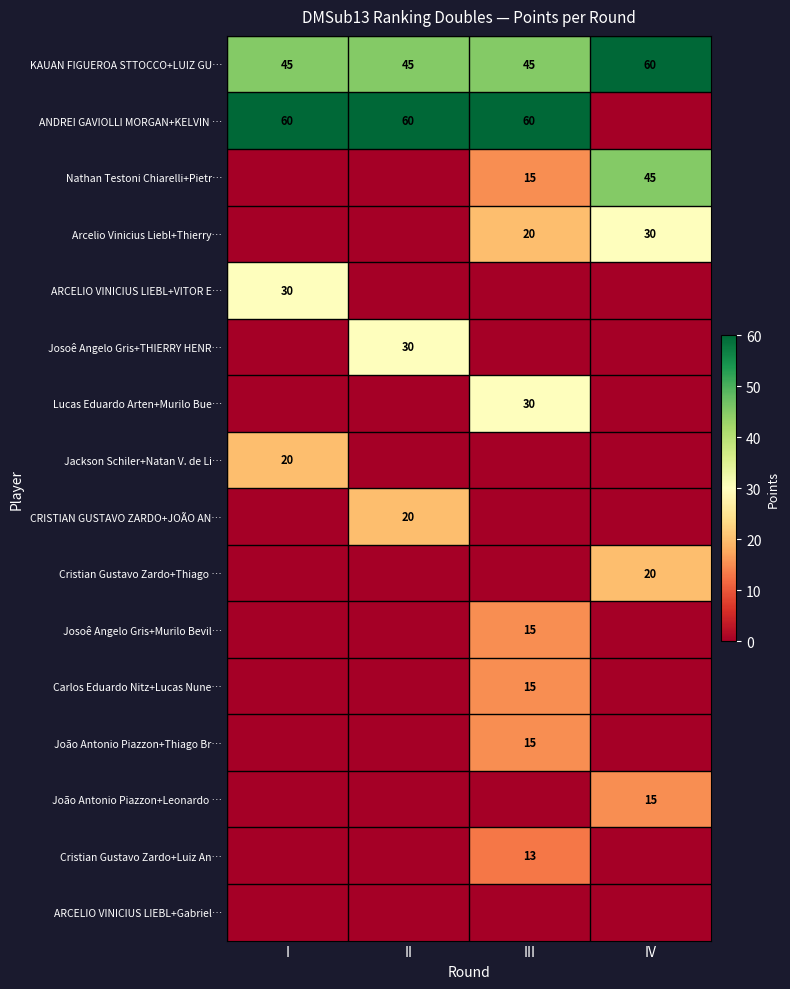

The CRISTIAN GUSTAVO ZARDO+JOÃO AN… series shows 12 at I. True or false?

False